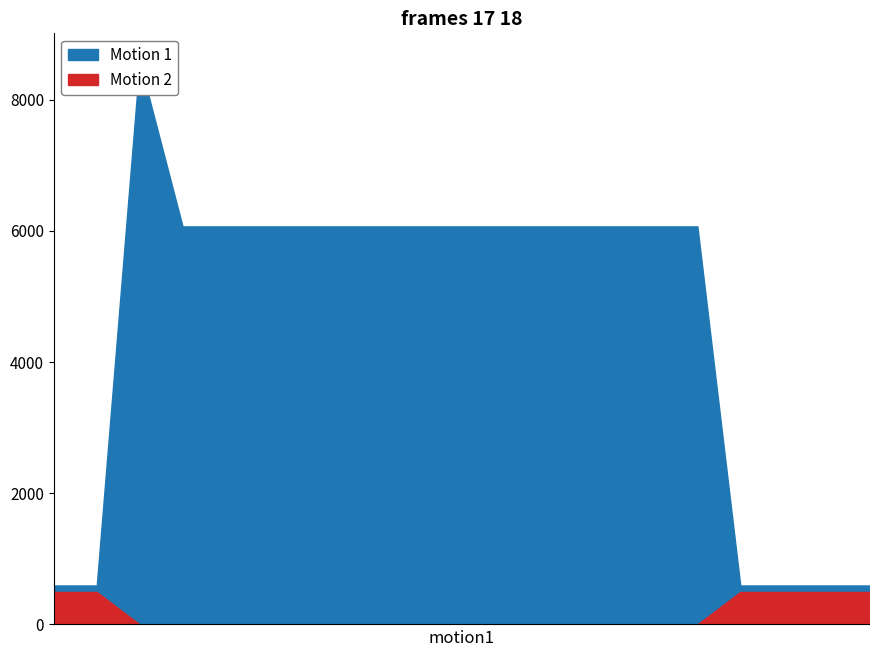

How many lines are shown in the chart?

1